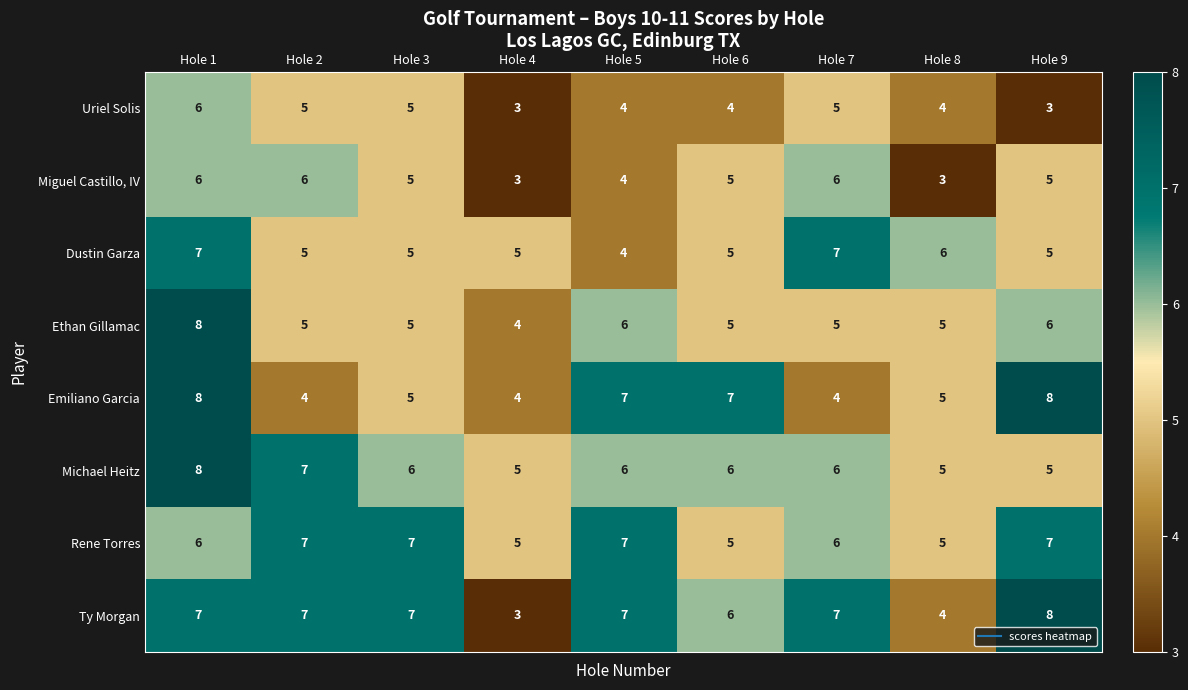

Is the value of Michael Heitz at Hole 2 greater than the value of Ethan Gillamac at Hole 1?

No